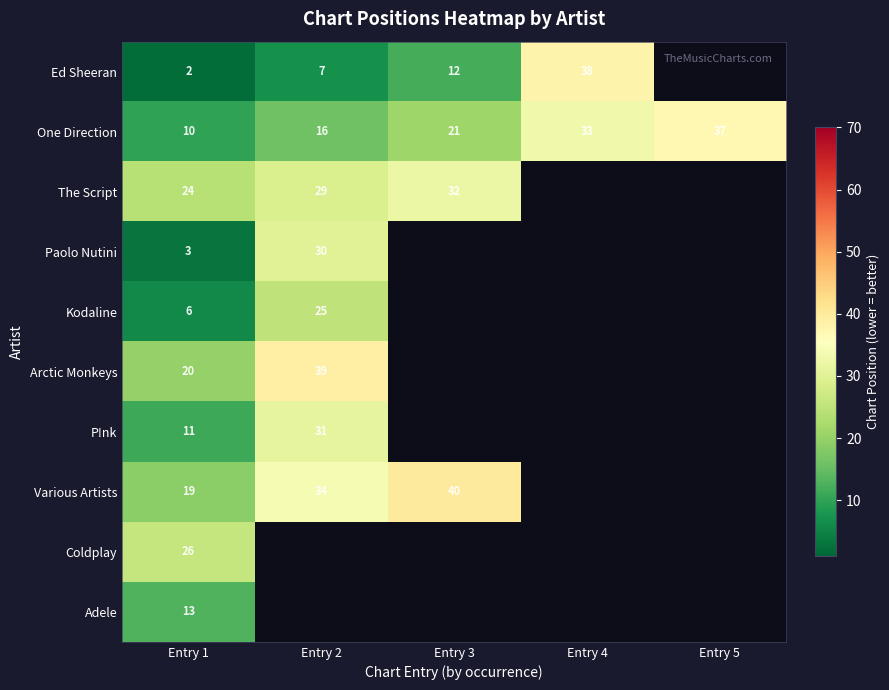

The value of Ed Sheeran at Entry 4 is 14. True or false?

False